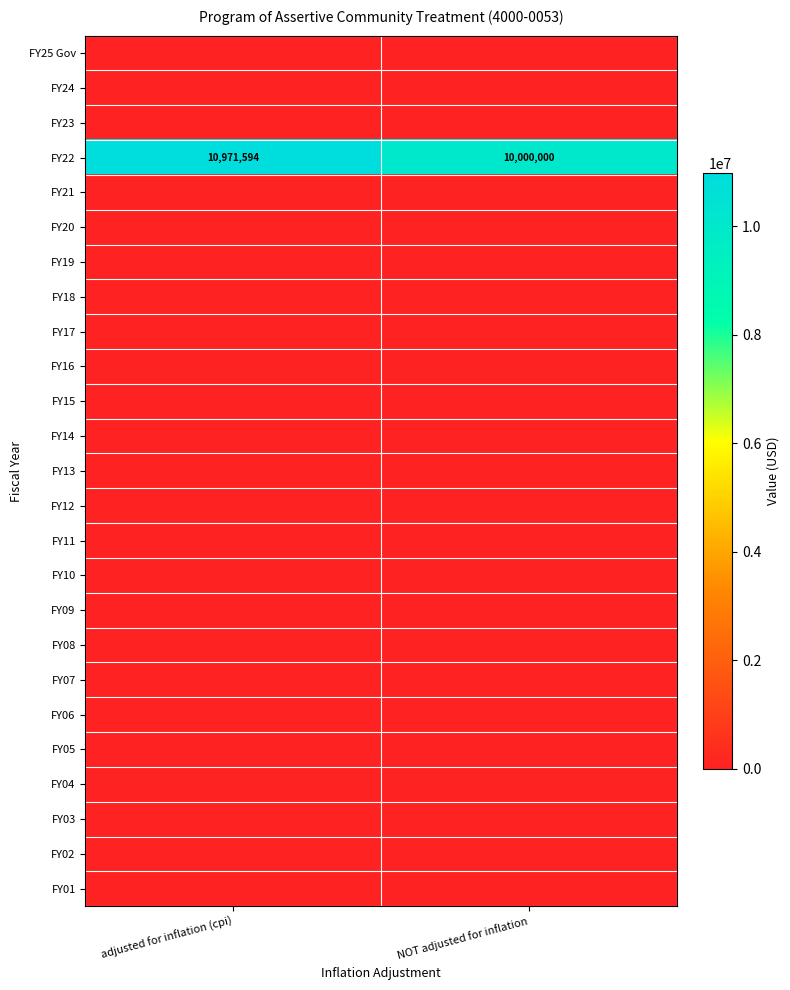

Which series has the widest spread of values?

FY22